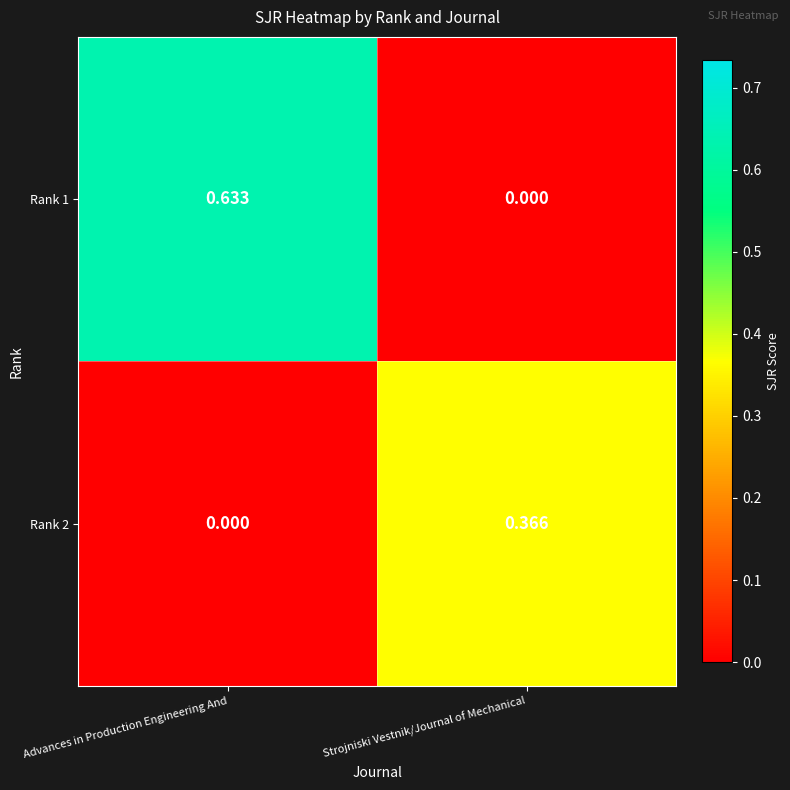

At which category is the sum across all series the highest?

Advances in Production Engineering And